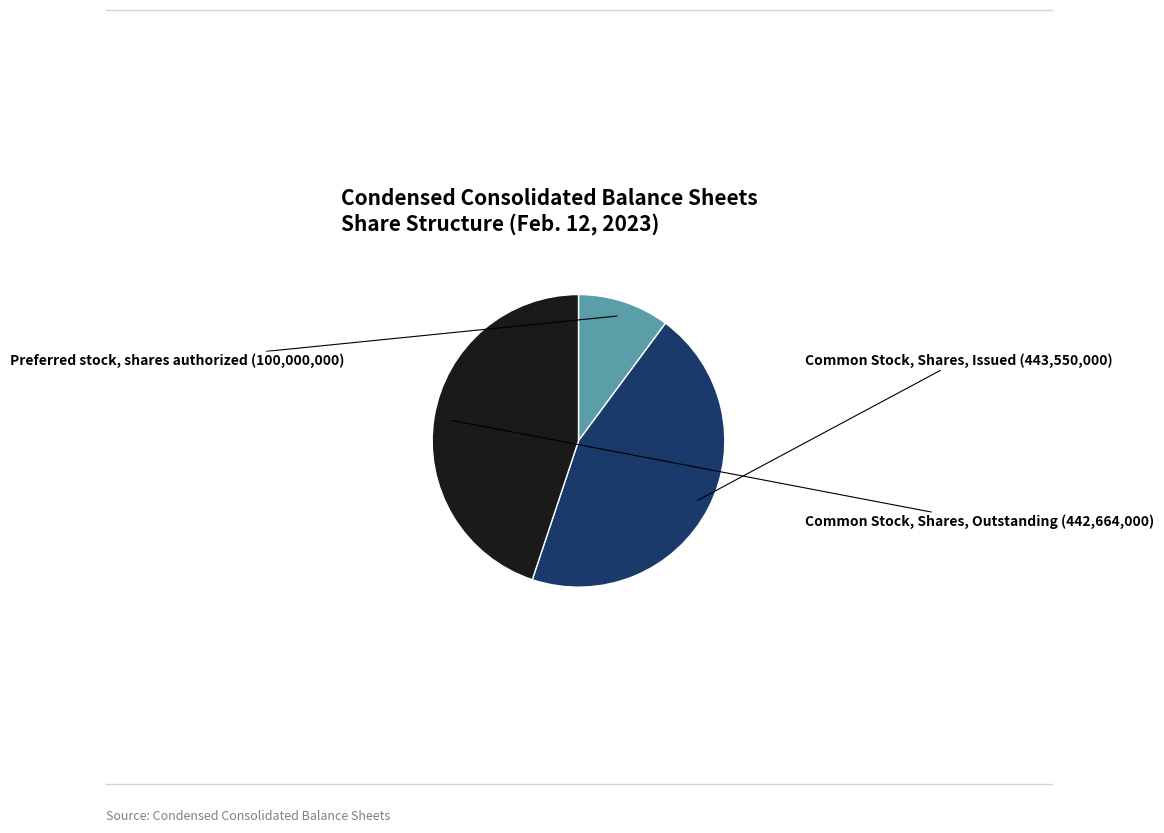

Is there a majority slice in this chart?

No